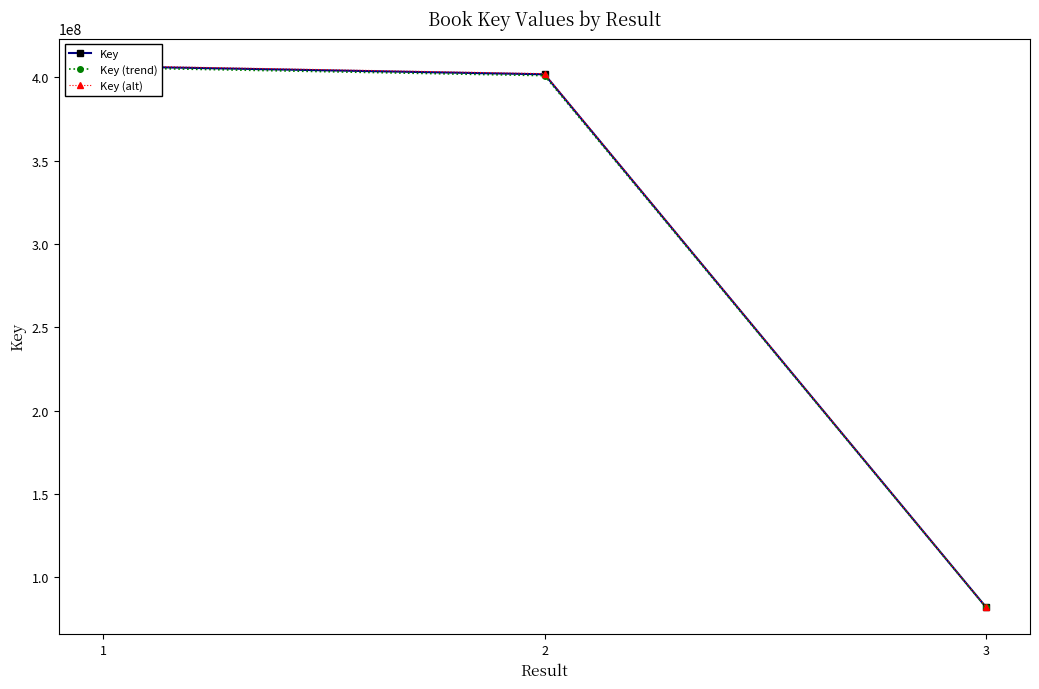

What is the value of the Key (alt) point at the 1st from the left?

406996238.6